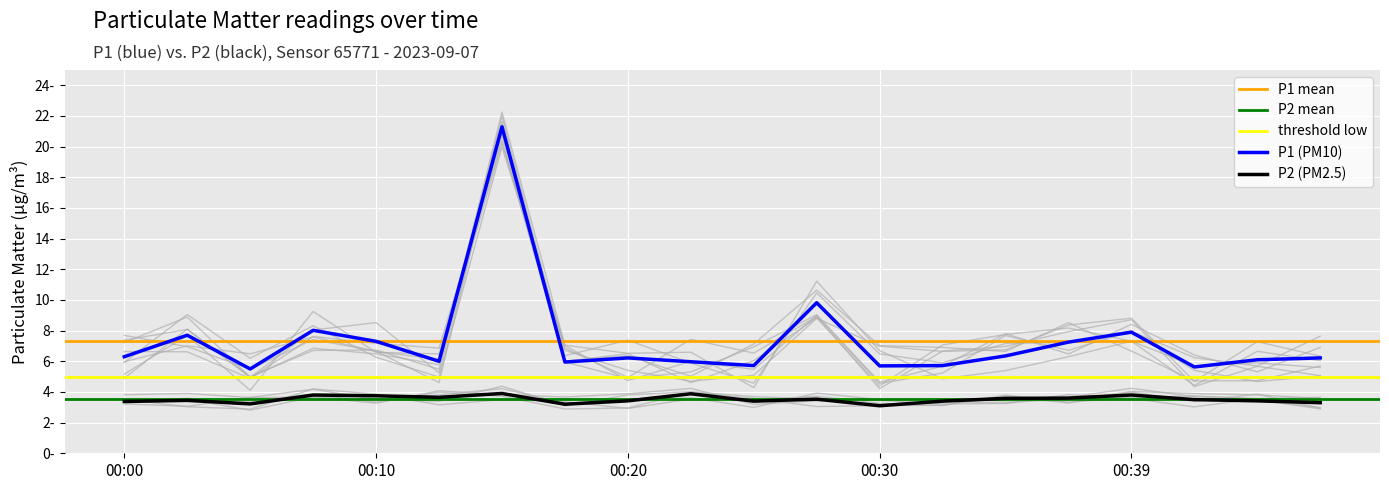

Which has a higher value, 00:44 or 00:30?

00:44